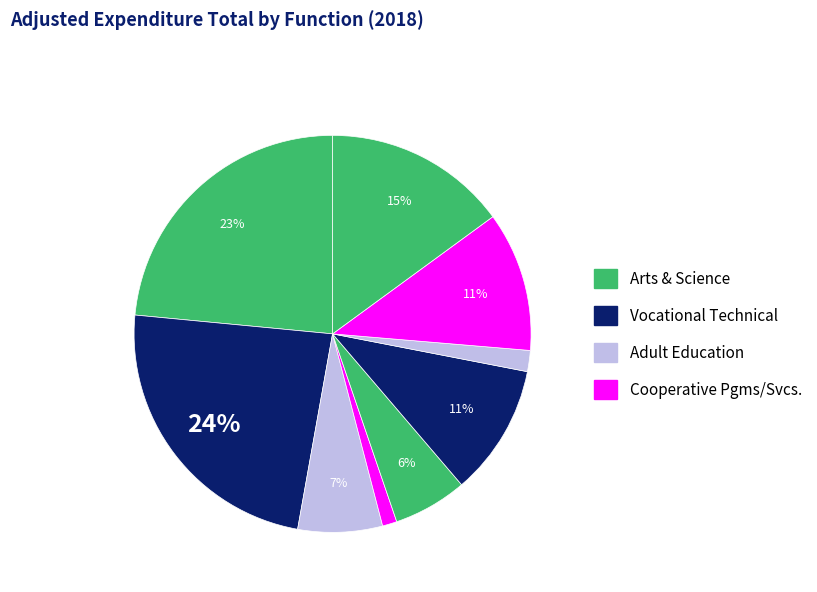

Is there a majority slice in this chart?

No